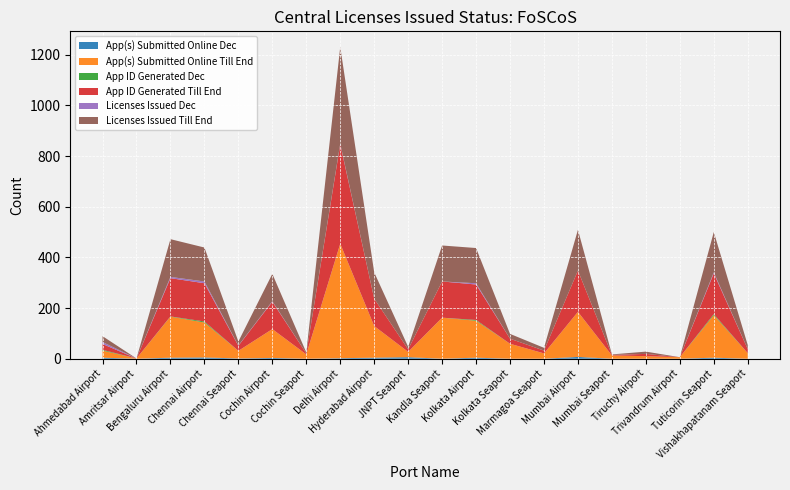

Reading left to right, extract all data points from this chart.

App(s) Submitted Online Dec: Ahmedabad Airport=4	Amritsar Airport=0	Bengaluru Airport=4	Chennai Airport=5	Chennai Seaport=1	Cochin Airport=3	Cochin Seaport=0	Delhi Airport=2	Hyderabad Airport=4	JNPT Seaport=6	Kandla Seaport=0	Kolkata Airport=4	Kolkata Seaport=0	Marmagoa Seaport=0	Mumbai Airport=7	Mumbai Seaport=0	Tiruchy Airport=0	Trivandrum Airport=0	Tuticorin Seaport=4	Vishakhapatanam Seaport=0
App(s) Submitted Online Till End: Ahmedabad Airport=28	Amritsar Airport=1	Bengaluru Airport=162	Chennai Airport=138	Chennai Seaport=30	Cochin Airport=114	Cochin Seaport=17	Delhi Airport=452	Hyderabad Airport=125	JNPT Seaport=21	Kandla Seaport=162	Kolkata Airport=146	Kolkata Seaport=59	Marmagoa Seaport=21	Mumbai Airport=178	Mumbai Seaport=13	Tiruchy Airport=10	Trivandrum Airport=6	Tuticorin Seaport=168	Vishakhapatanam Seaport=22
App ID Generated Dec: Ahmedabad Airport=3	Amritsar Airport=0	Bengaluru Airport=1	Chennai Airport=4	Chennai Seaport=0	Cochin Airport=0	Cochin Seaport=0	Delhi Airport=0	Hyderabad Airport=0	JNPT Seaport=0	Kandla Seaport=0	Kolkata Airport=3	Kolkata Seaport=0	Marmagoa Seaport=0	Mumbai Airport=0	Mumbai Seaport=0	Tiruchy Airport=0	Trivandrum Airport=0	Tuticorin Seaport=4	Vishakhapatanam Seaport=0
App ID Generated Till End: Ahmedabad Airport=23	Amritsar Airport=0	Bengaluru Airport=151	Chennai Airport=151	Chennai Seaport=20	Cochin Airport=108	Cochin Seaport=4	Delhi Airport=393	Hyderabad Airport=108	JNPT Seaport=10	Kandla Seaport=143	Kolkata Airport=140	Kolkata Seaport=20	Marmagoa Seaport=11	Mumbai Airport=163	Mumbai Seaport=2	Tiruchy Airport=9	Trivandrum Airport=0	Tuticorin Seaport=161	Vishakhapatanam Seaport=16
Licenses Issued Dec: Ahmedabad Airport=8	Amritsar Airport=0	Bengaluru Airport=5	Chennai Airport=7	Chennai Seaport=1	Cochin Airport=2	Cochin Seaport=0	Delhi Airport=2	Hyderabad Airport=0	JNPT Seaport=0	Kandla Seaport=0	Kolkata Airport=5	Kolkata Seaport=0	Marmagoa Seaport=0	Mumbai Airport=0	Mumbai Seaport=0	Tiruchy Airport=0	Trivandrum Airport=0	Tuticorin Seaport=4	Vishakhapatanam Seaport=0
Licenses Issued Till End: Ahmedabad Airport=23	Amritsar Airport=0	Bengaluru Airport=149	Chennai Airport=134	Chennai Seaport=16	Cochin Airport=108	Cochin Seaport=4	Delhi Airport=382	Hyderabad Airport=104	JNPT Seaport=10	Kandla Seaport=142	Kolkata Airport=139	Kolkata Seaport=19	Marmagoa Seaport=11	Mumbai Airport=161	Mumbai Seaport=2	Tiruchy Airport=9	Trivandrum Airport=0	Tuticorin Seaport=159	Vishakhapatanam Seaport=16